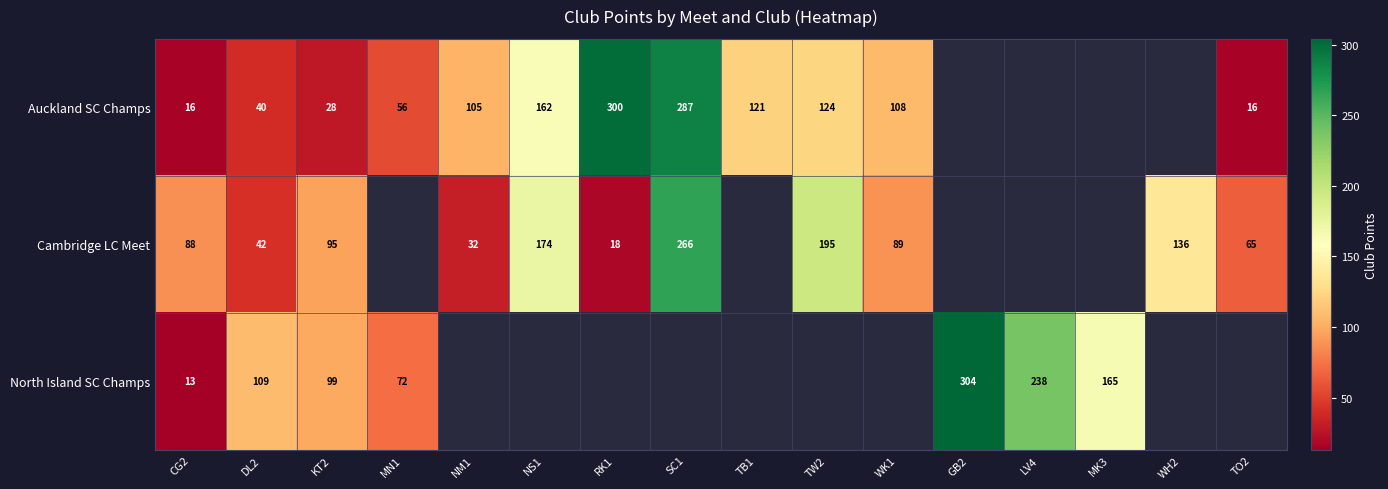

The Cambridge LC Meet series shows 5 at RK1. True or false?

False